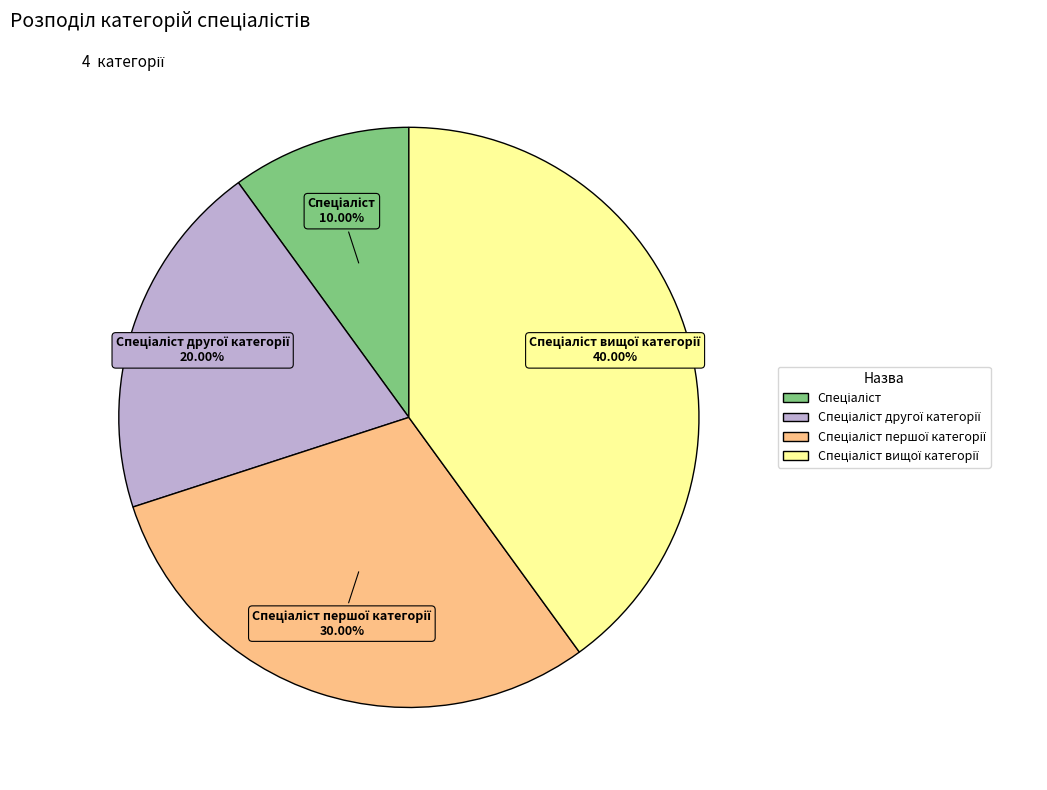

Is there any slice that represents more than half of the pie?

No